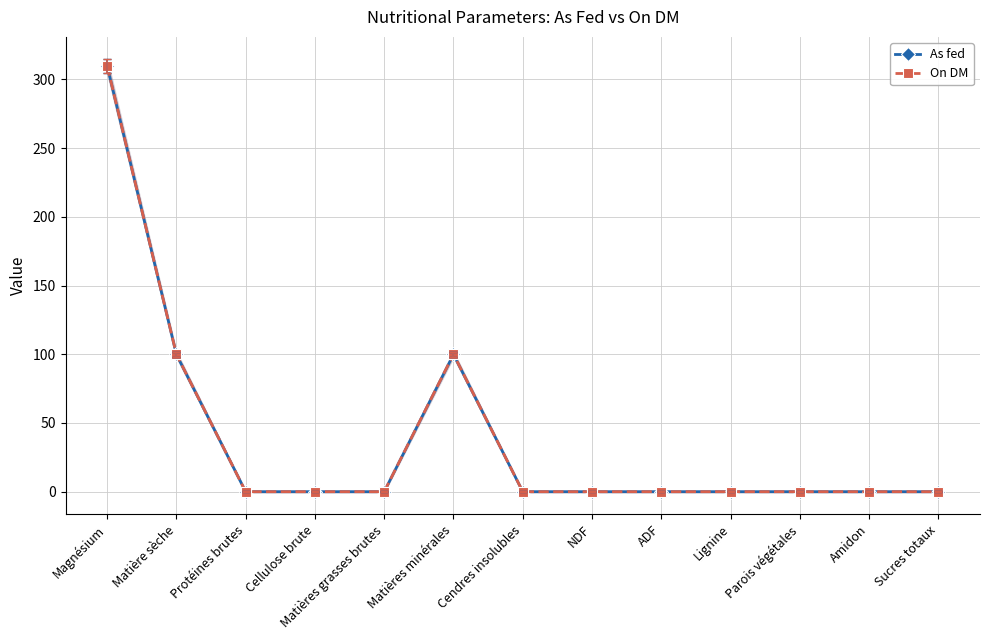

The On DM series shows 0.0 at Matières grasses brutes. True or false?

True